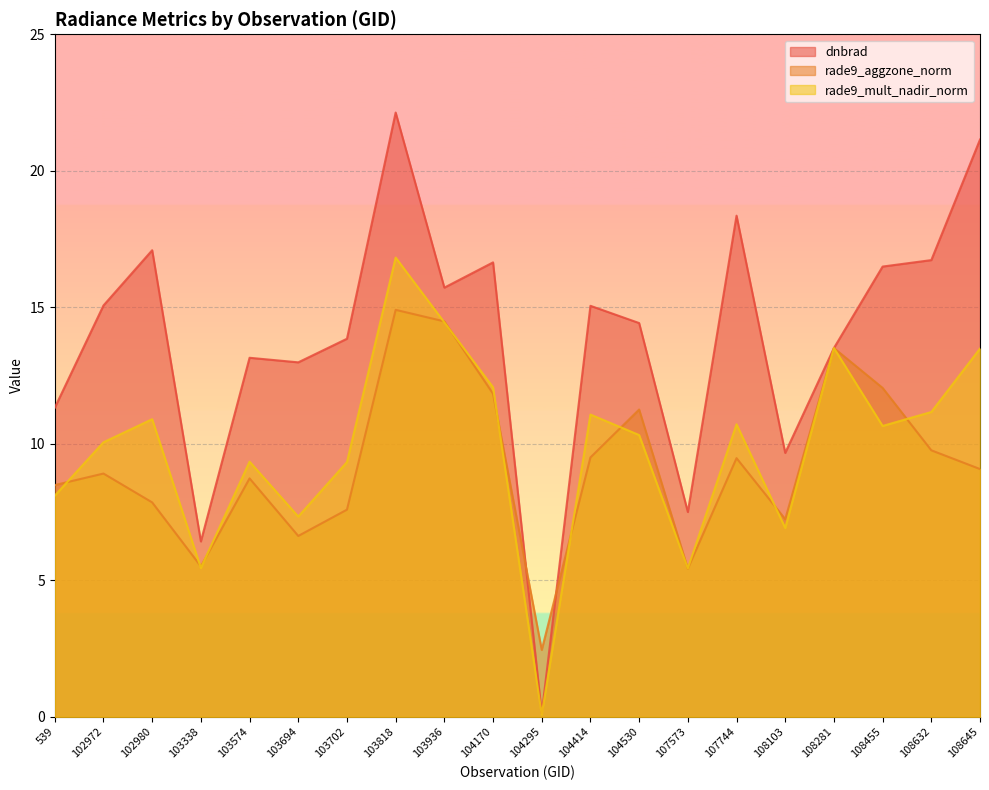

How many data points in dnbrad are less than 15?

10